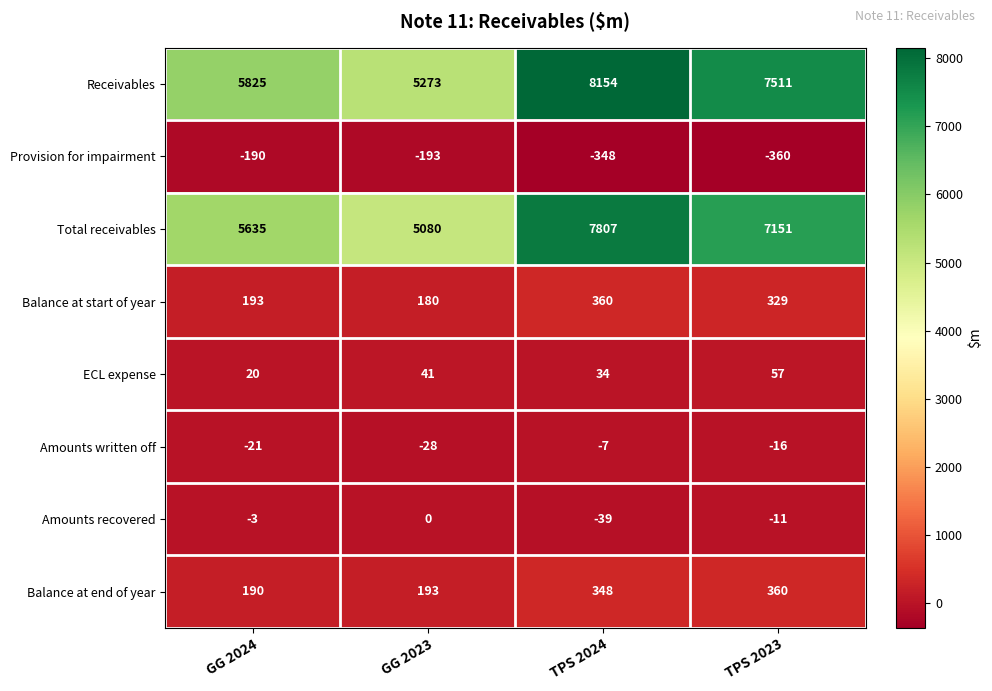

Which category has the highest value across all series?

TPS 2024